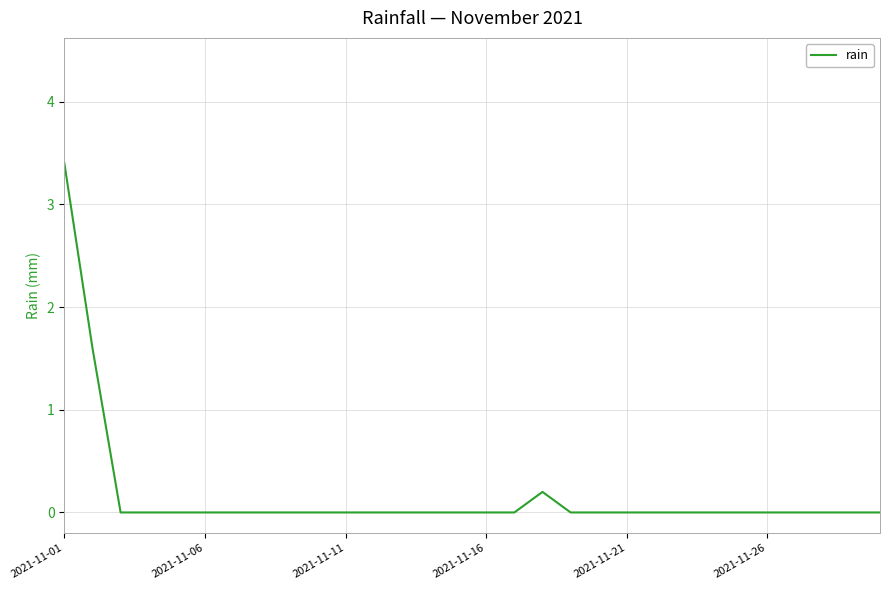

What is the greatest value displayed?

3.4